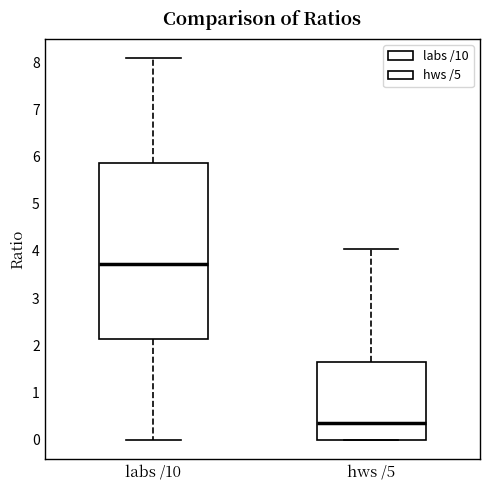

Reading left to right, transcribe this box plot: for each box, give where its median line is, the range the box spans, and where its two whiskers end, as read against the y-axis. The values are not printed on the chart, so give them approximately, as read against the axis.

labs /10: median 3.7, box 2.1 to 5.9, whiskers 0.0 to 8.1
hws /5: median 0.4, box 0.0 to 1.7, whiskers 0.0 to 4.1